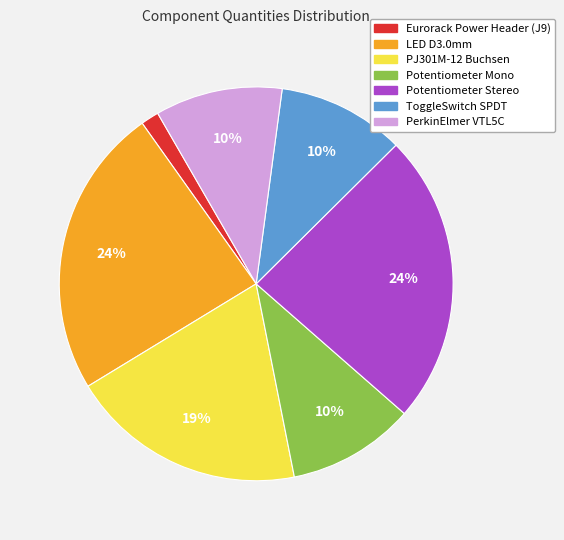

To the nearest percent, what is the average slice percentage?

14%